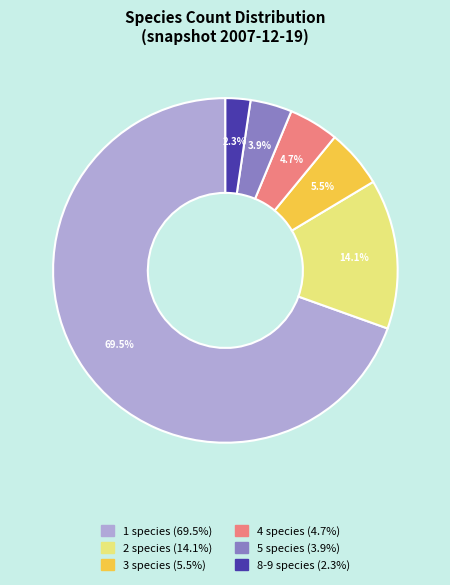

Does any single category account for the majority?

Yes